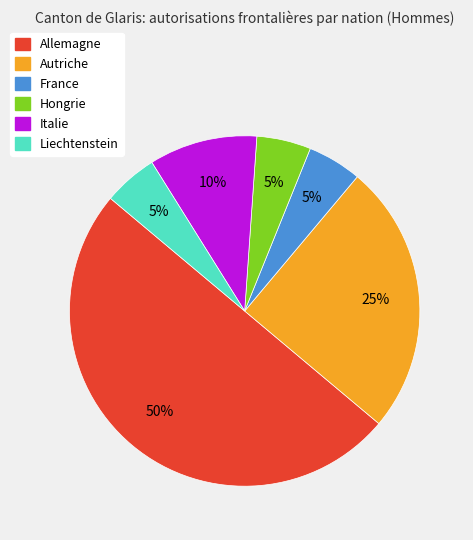

Is the sum of Autriche and Italie greater than half?

No